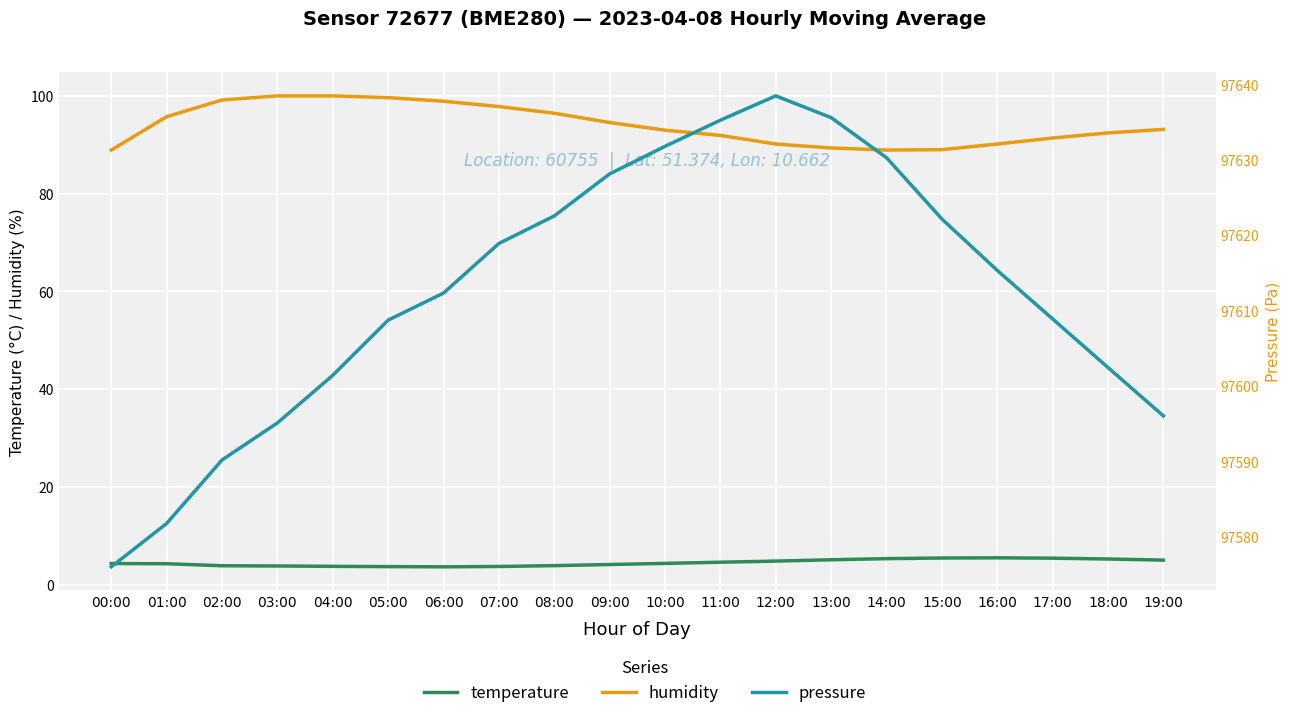

How many interior local valleys does the humidity series have?

1